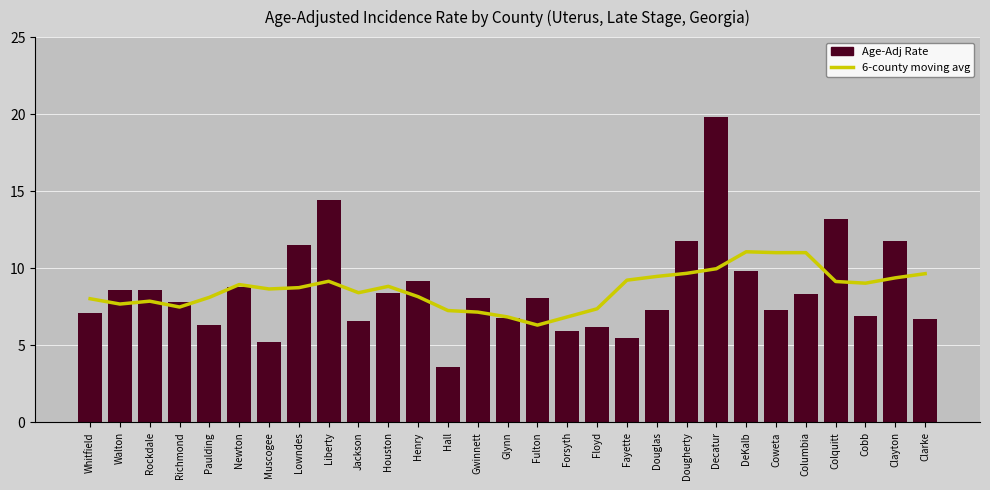

At which label does Age-Adj Rate reach its peak?

Decatur